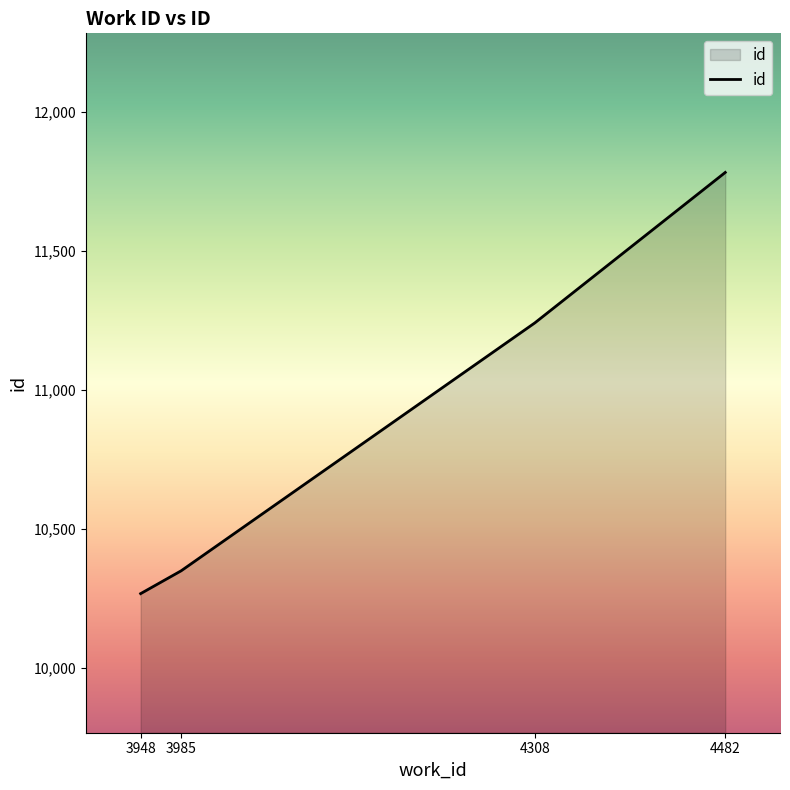

Rank the categories by value from lowest to highest.

3948, 3985, 4308, 4482